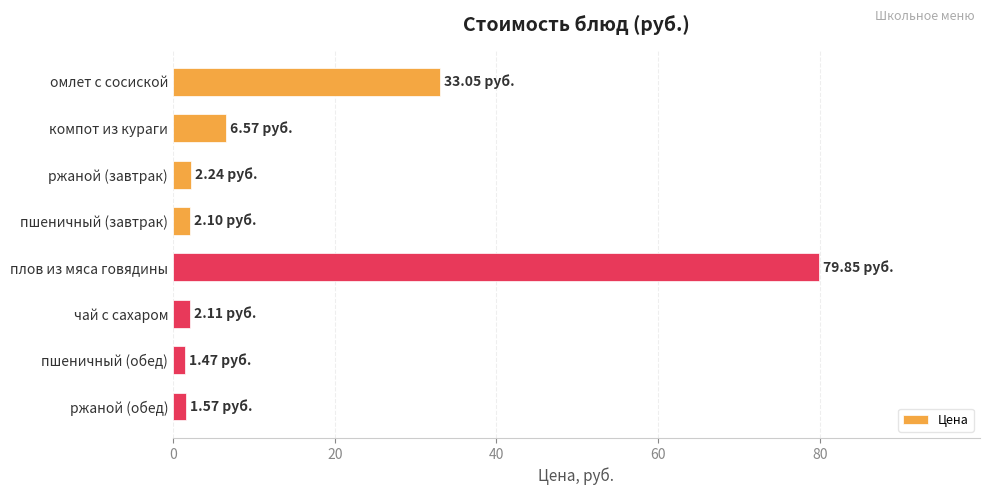

What is the label of the 7th bar from the bottom?

компот из кураги